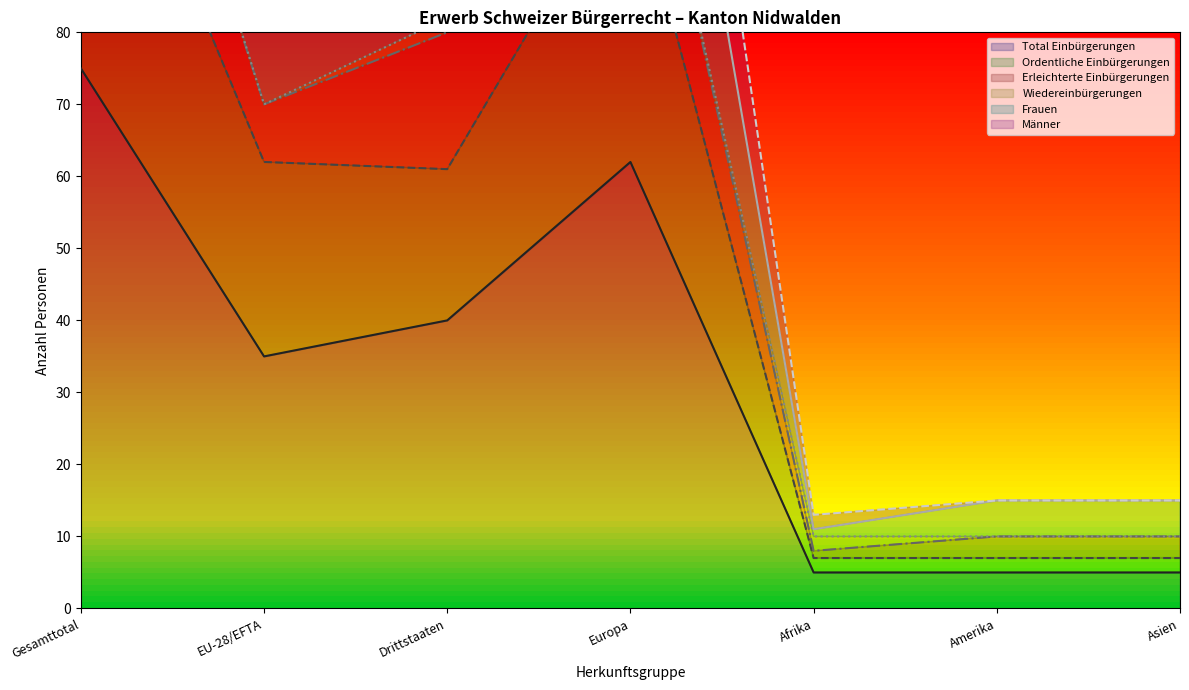

What is the value of the Ordentliche Einbürgerungen point at the 7th from the left?

7